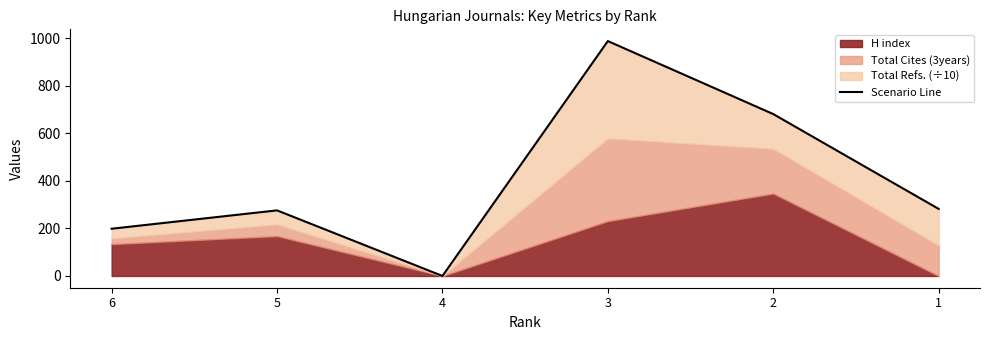

What is the change in value from 2 to 1?

-399.1